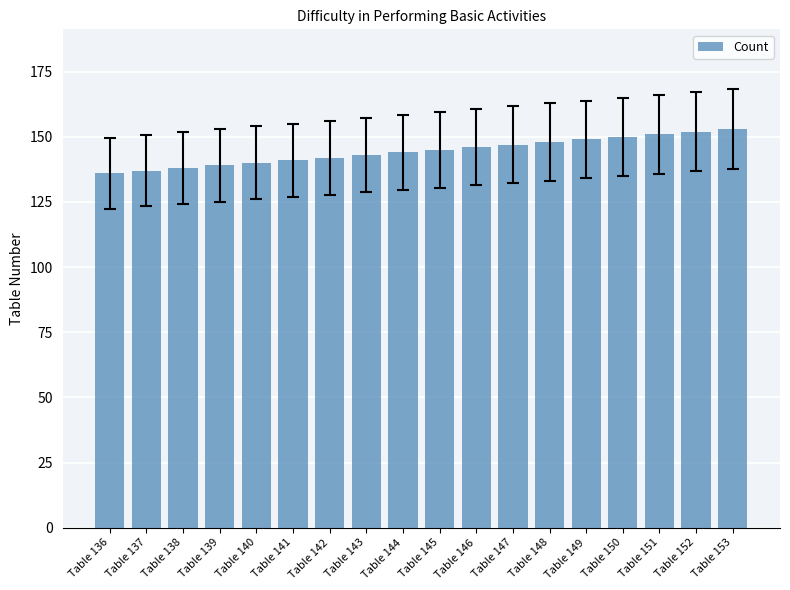

The value at Table 140 is 140. True or false?

True